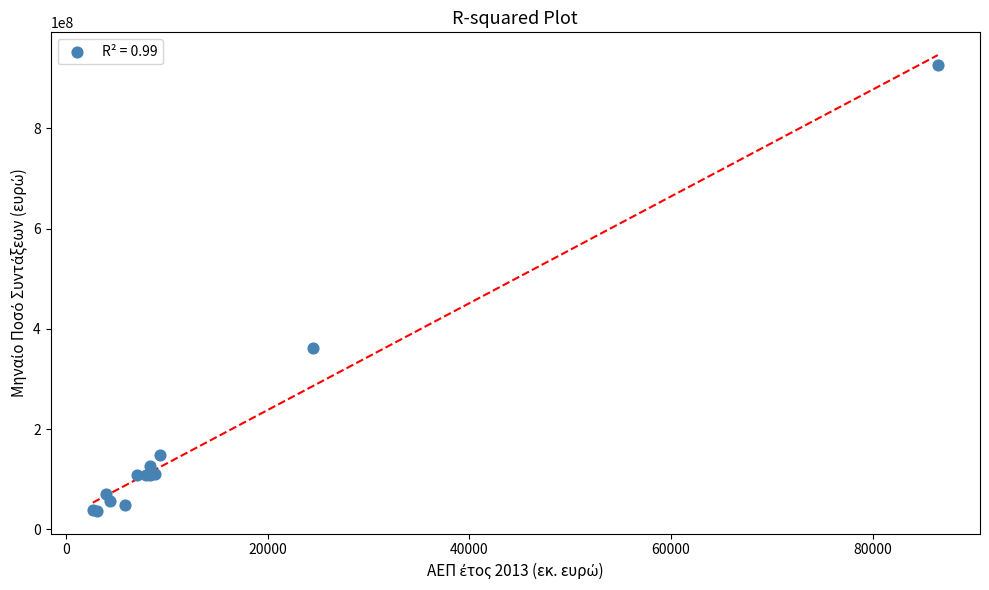

What Y value in the scatter plot is closest to 481566583?

361294274.1